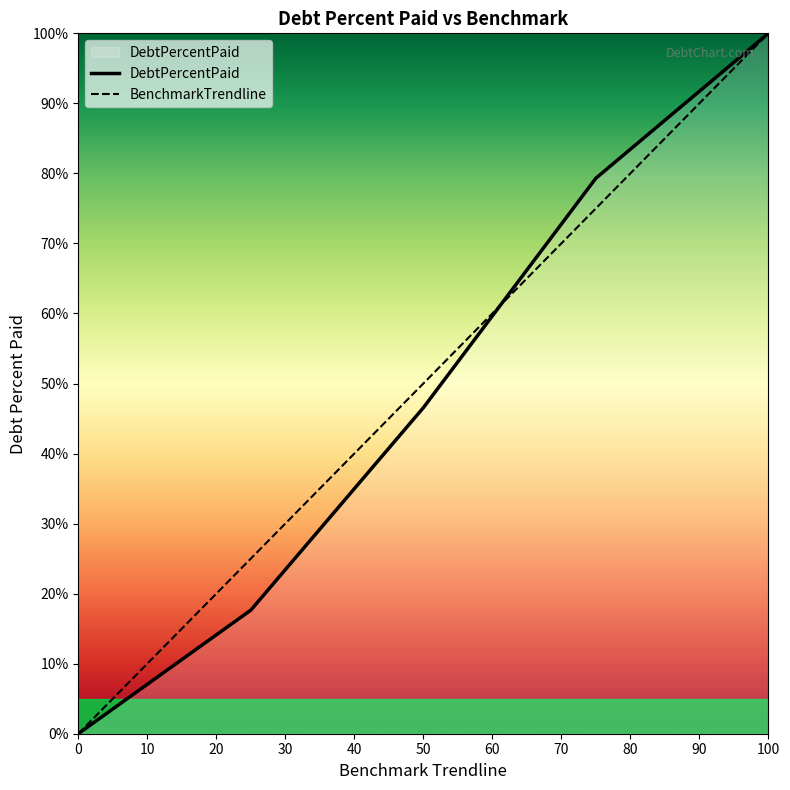

What is the maximum value for BenchmarkTrendline?

100.0